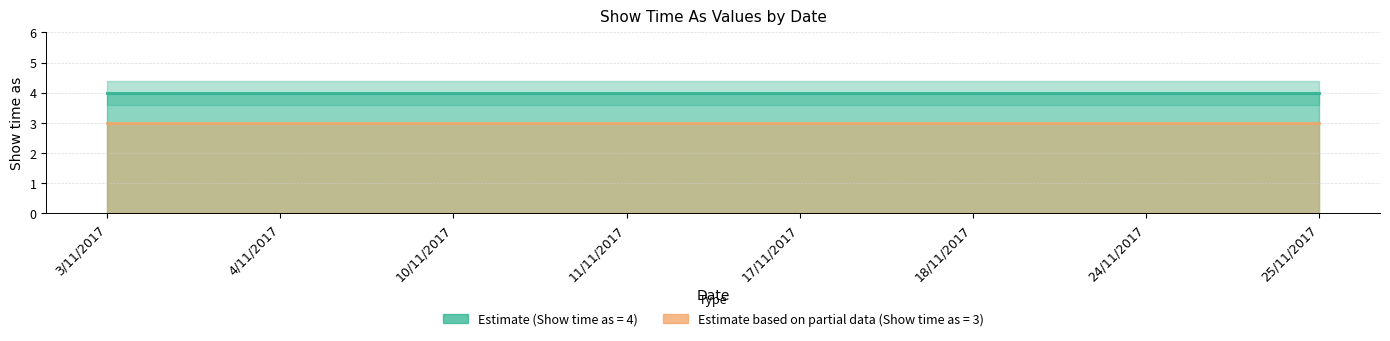

Which category has the highest value in the Show time as (value 3) series?

3/11/2017